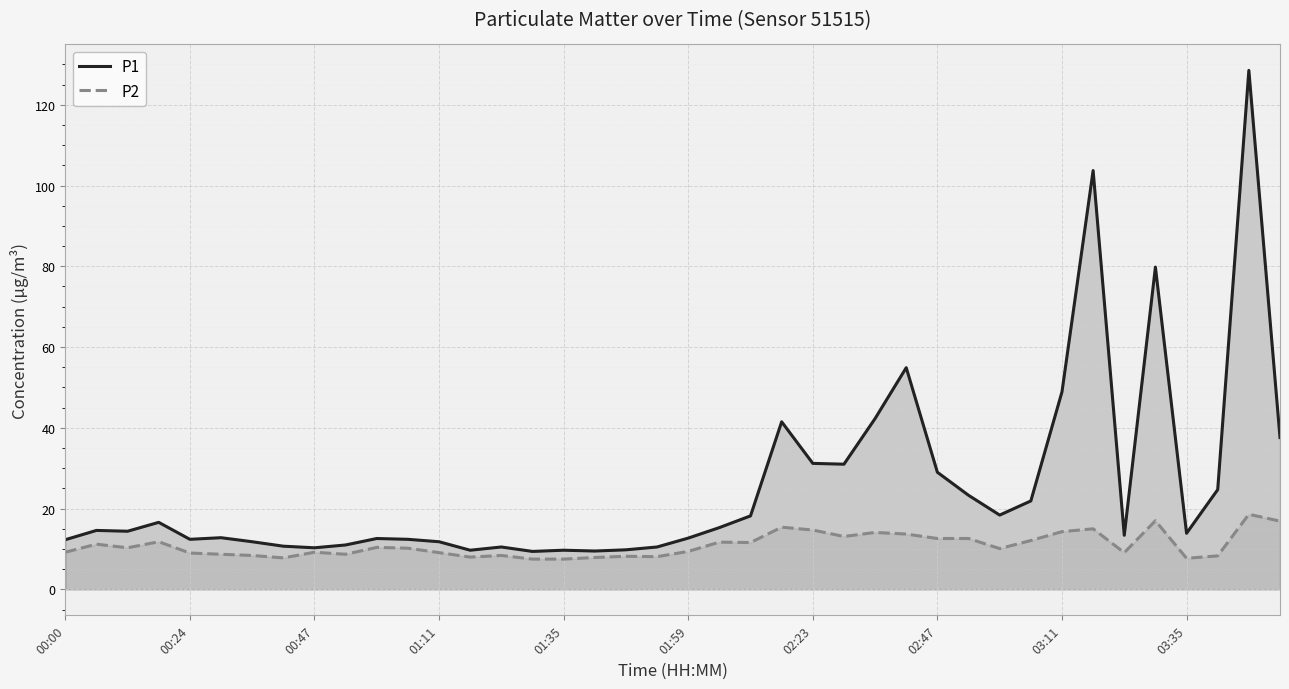

What is the maximum value for P1?

128.5